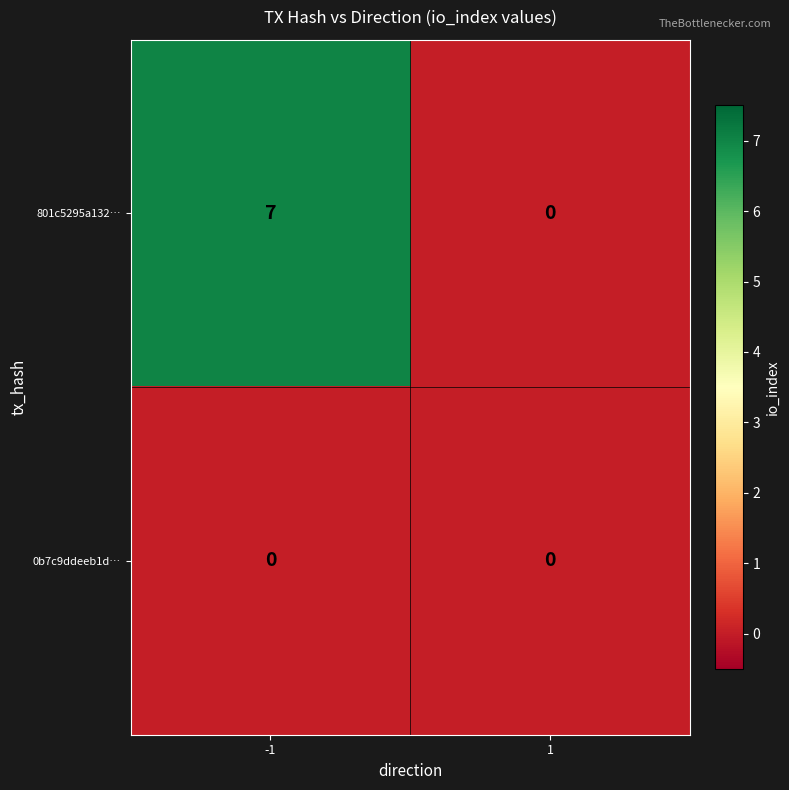

What value does the 801c5295a132… series have at -1?

7